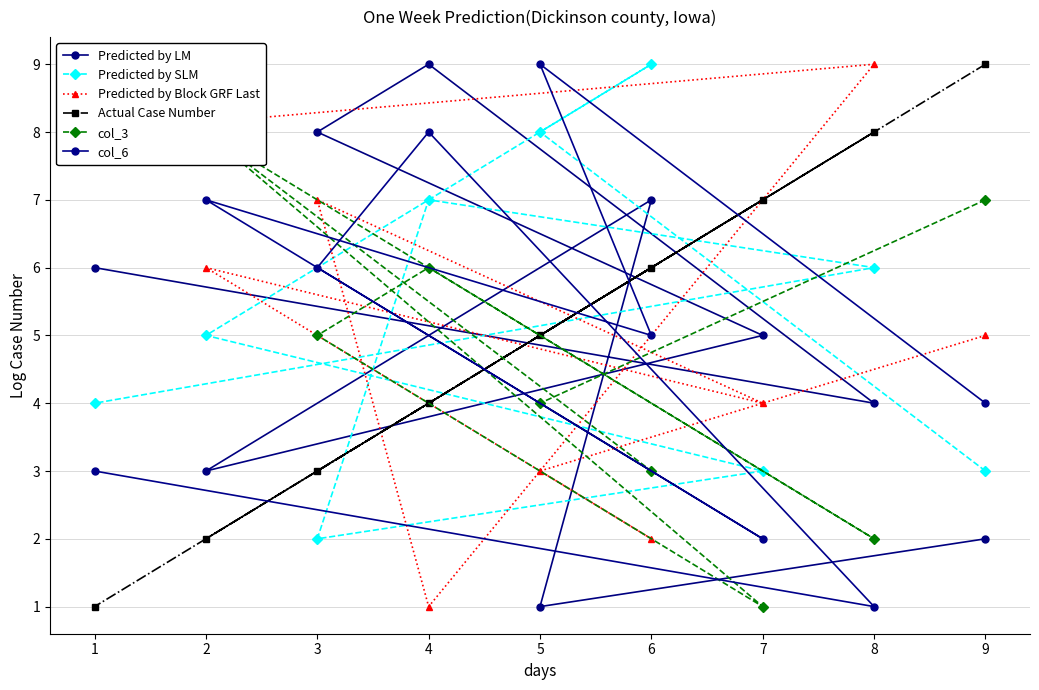

Which series has the largest range (max minus min)?

Predicted by LM